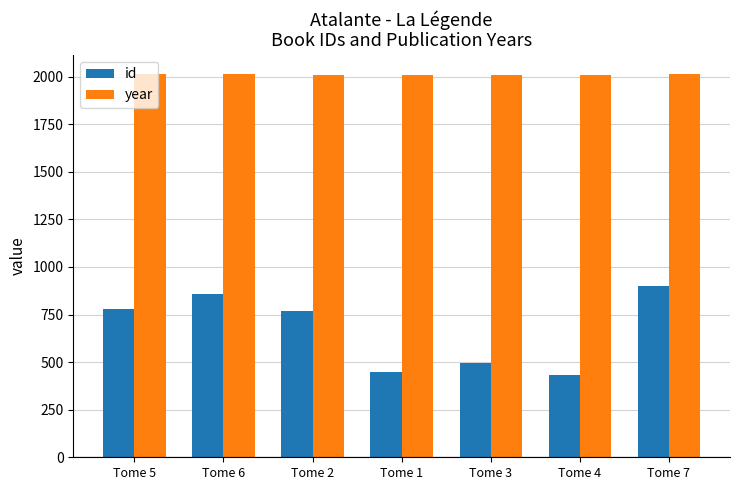

At Tome 5, list the series in order from largest to smallest.

year, id